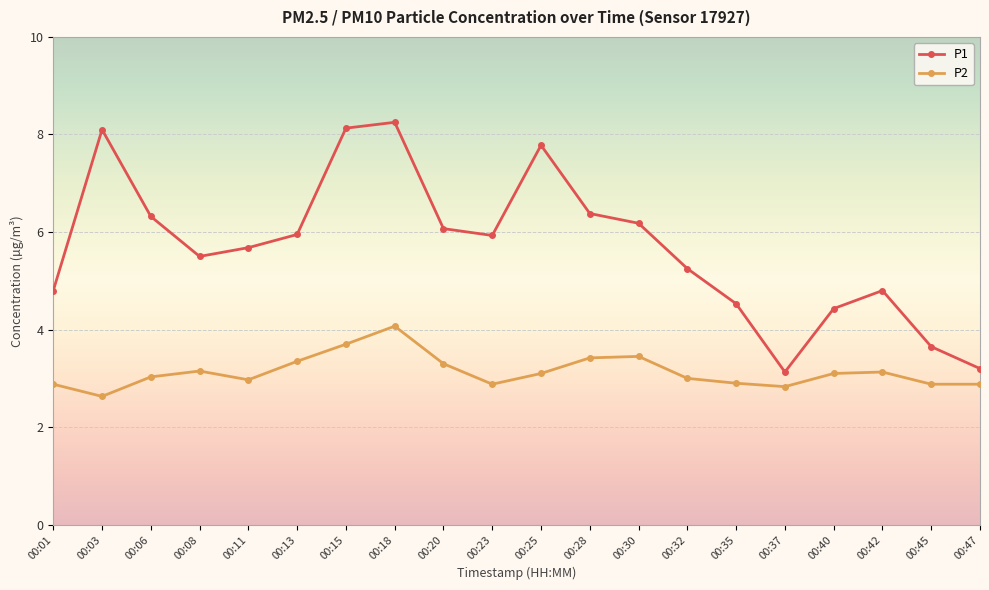

How many values in the P1 series are below 5?

7